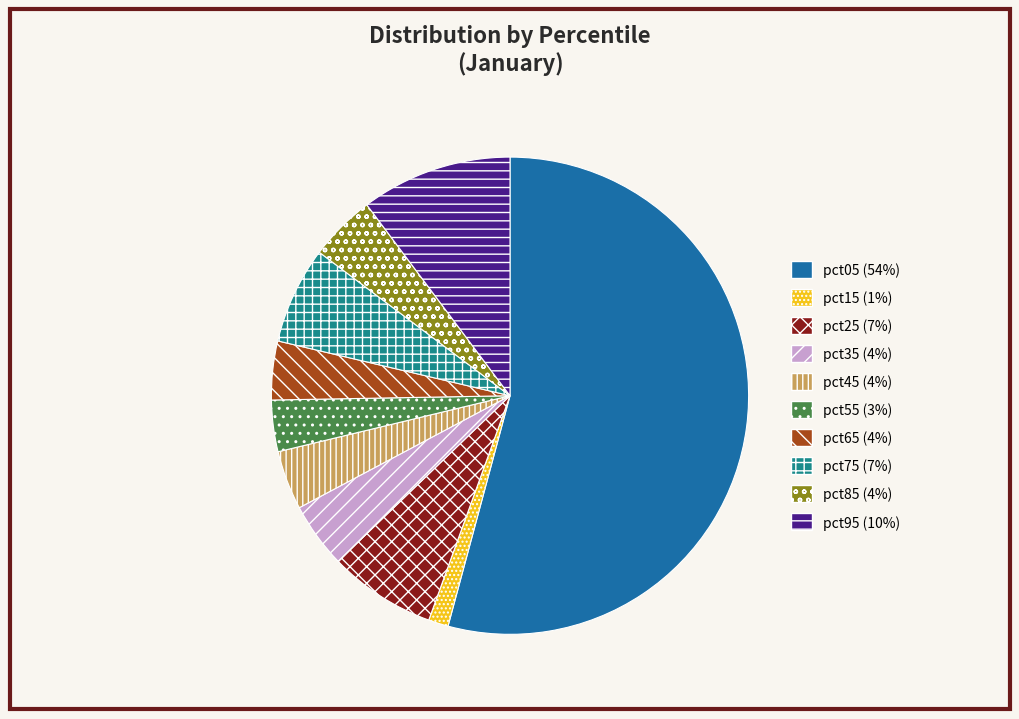

Combined, do pct95 (10%) and pct45 (4%) account for over 50%?

No